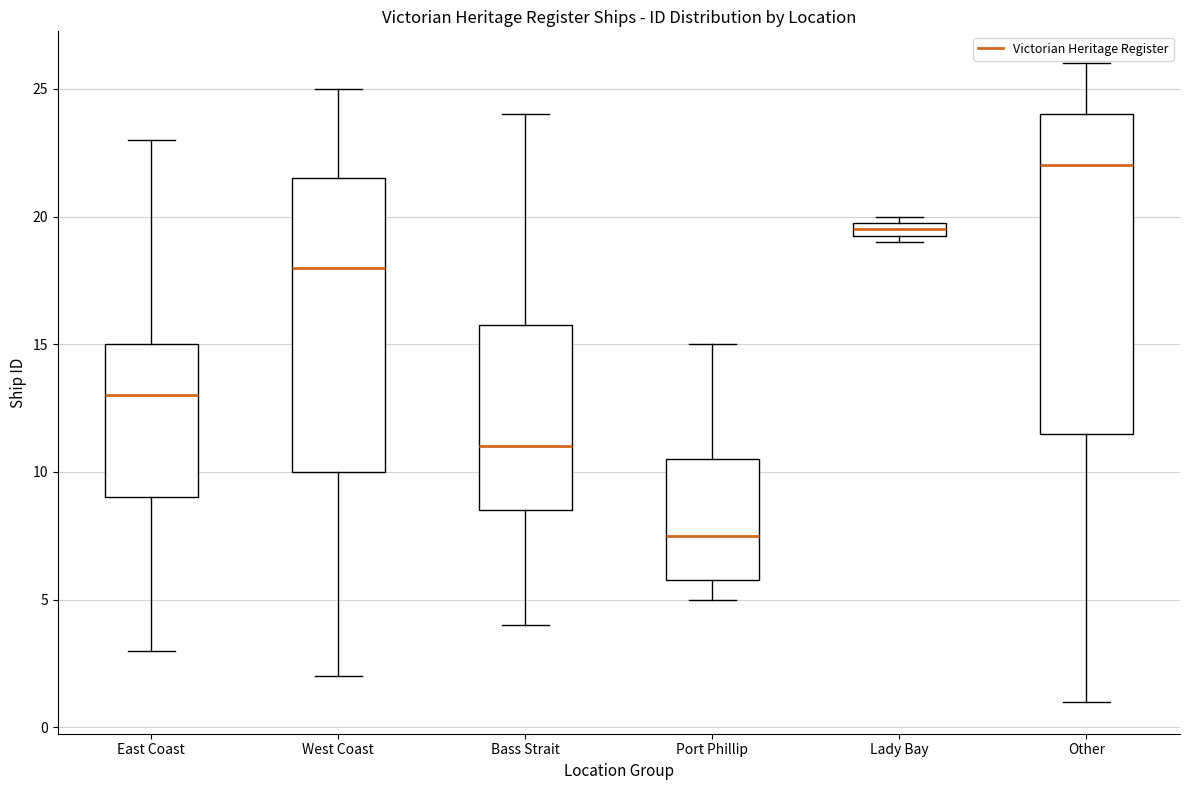

Where does the upper whisker of the box for West Coast end on the y-axis? The values are not printed on the chart, so give them approximately, as read against the axis.

25.0